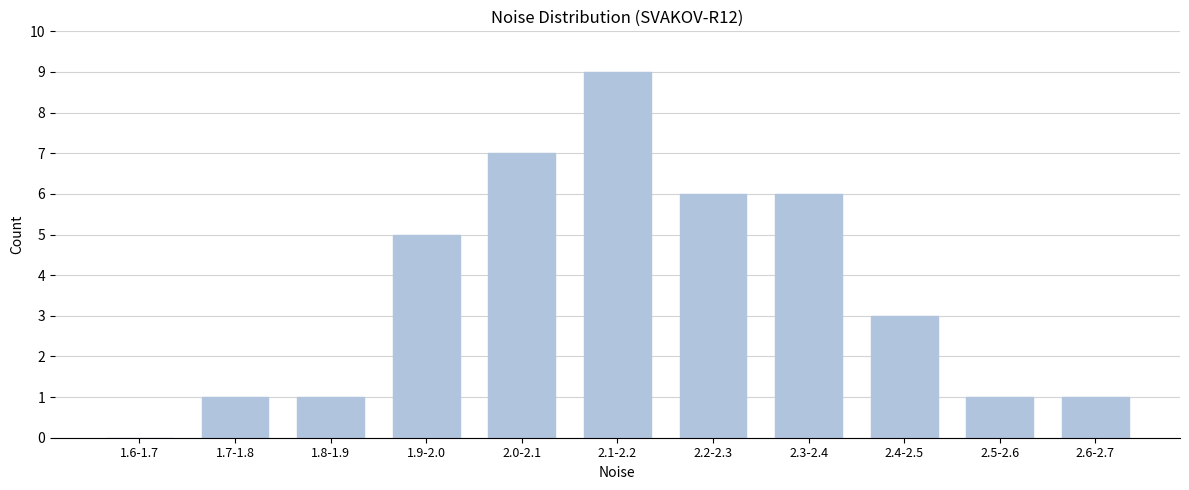

Reading left to right, extract all data points from this chart.

1.6-1.7=0	1.7-1.8=1	1.8-1.9=1	1.9-2.0=5	2.0-2.1=7	2.1-2.2=9	2.2-2.3=6	2.3-2.4=6	2.4-2.5=3	2.5-2.6=1	2.6-2.7=1